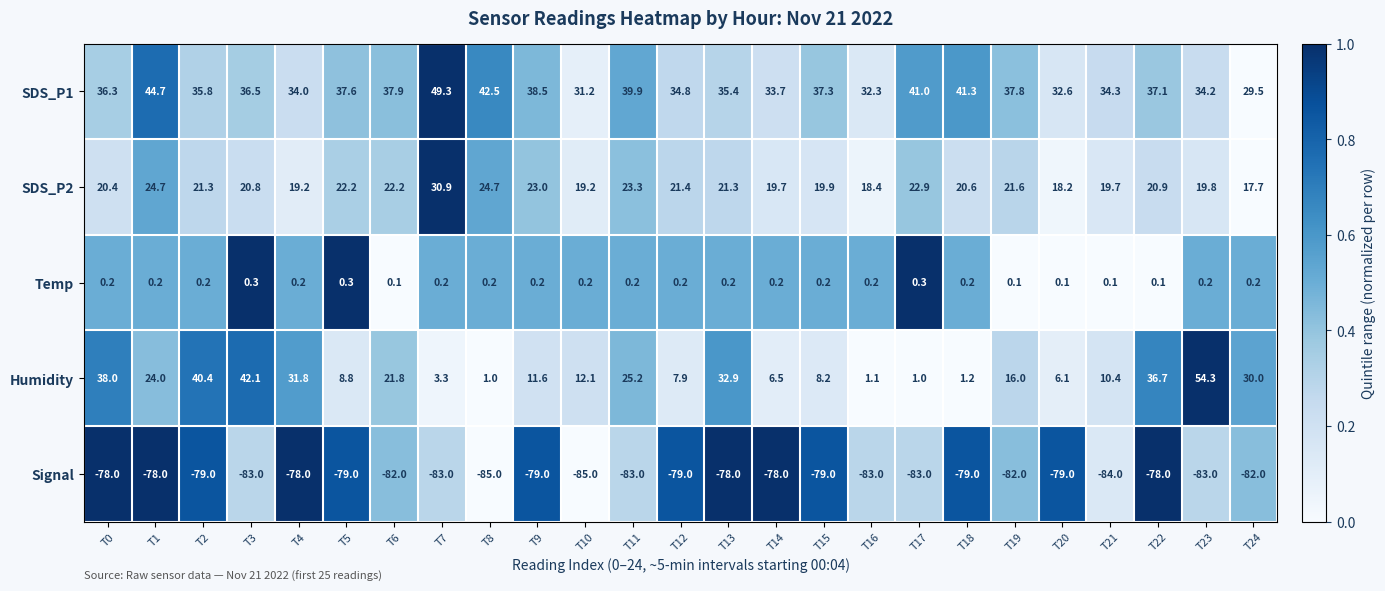

Where does the SDS_P1 series first go above 36?

T0